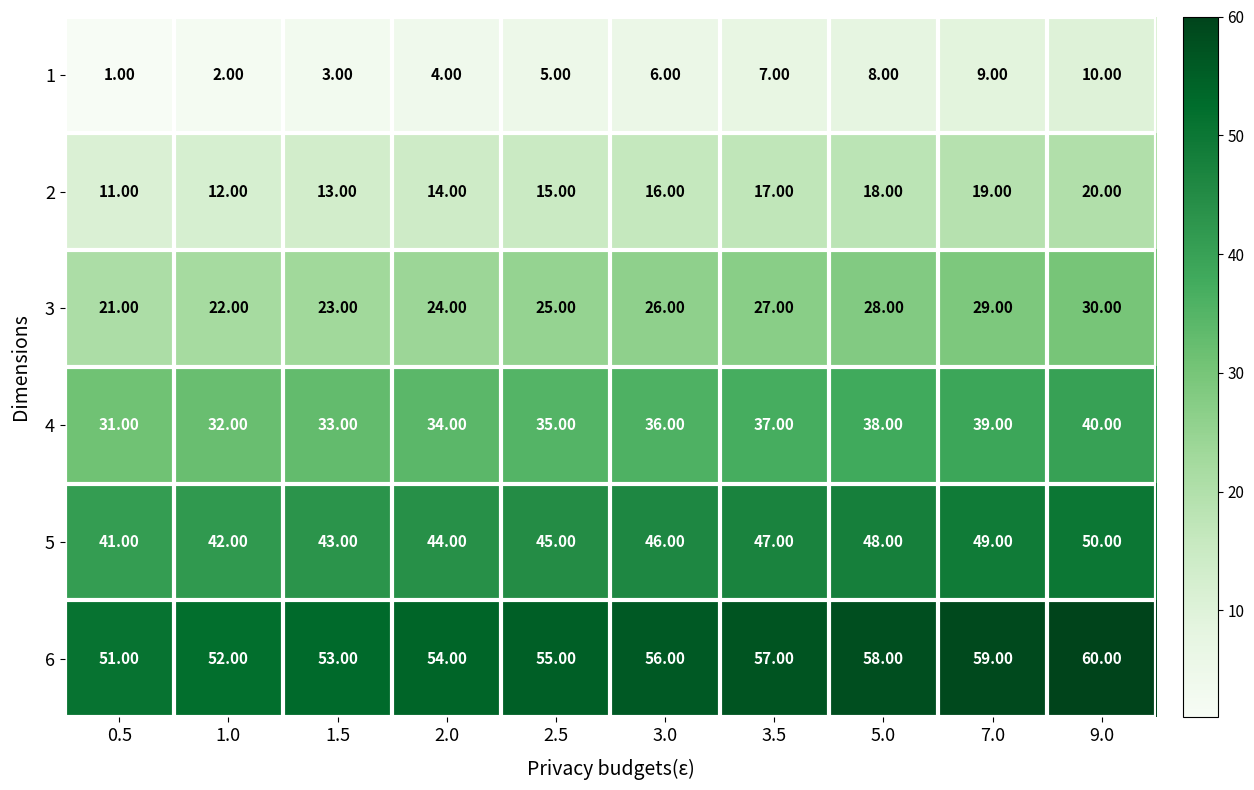

What is the spread (max minus min) of values at 2.5?

50